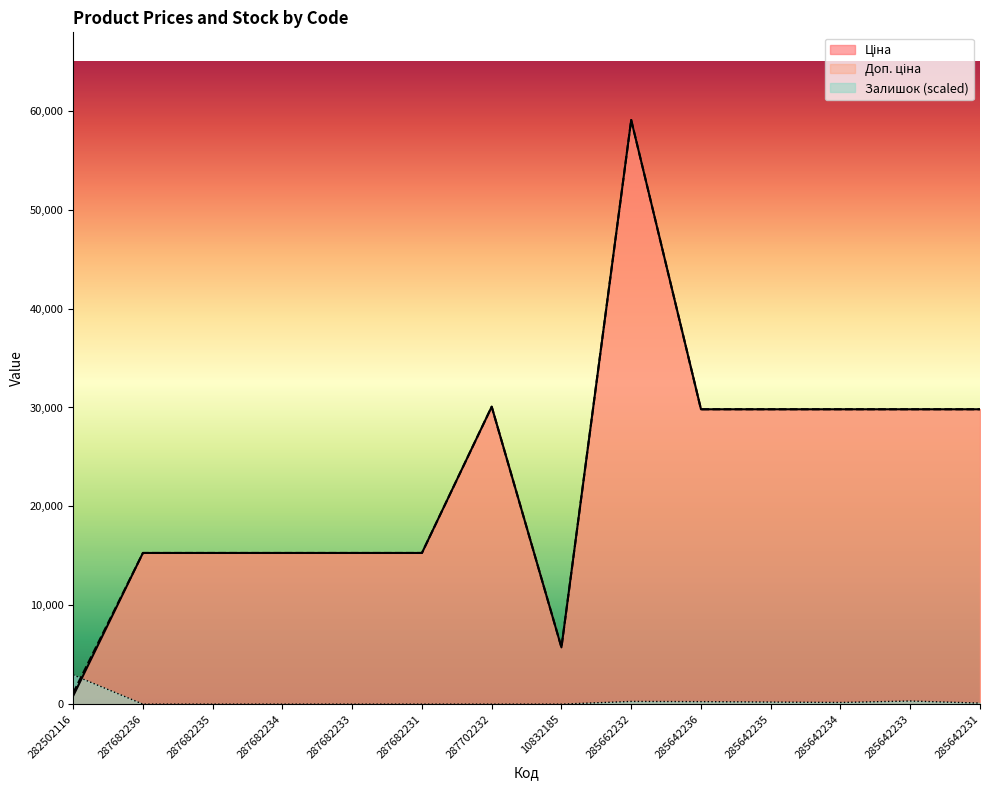

Which label corresponds to the smallest value in the chart?

287682236